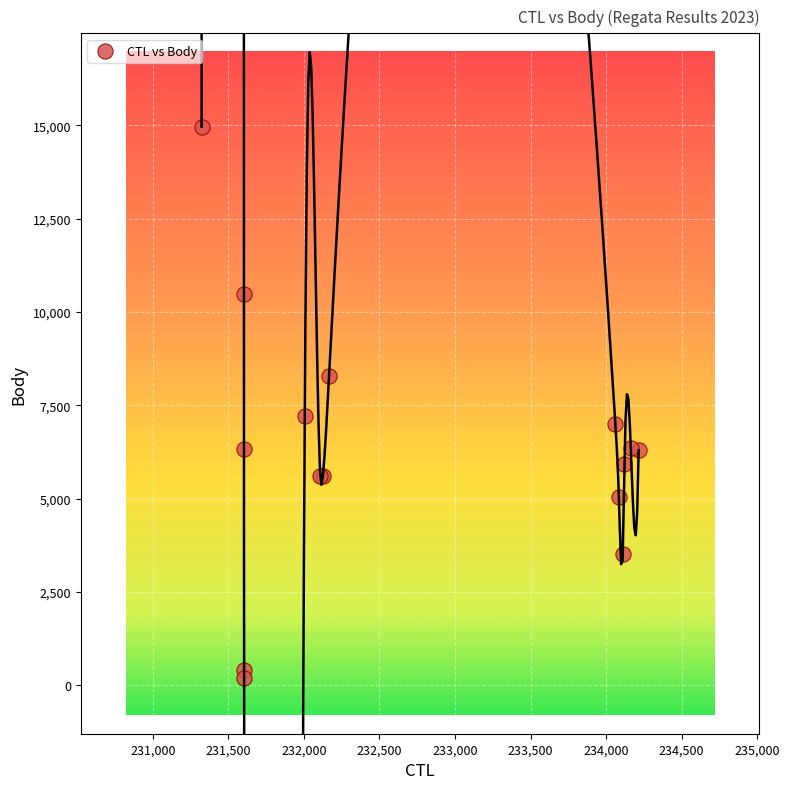

What Y value in the scatter plot is closest to 7584?

7213